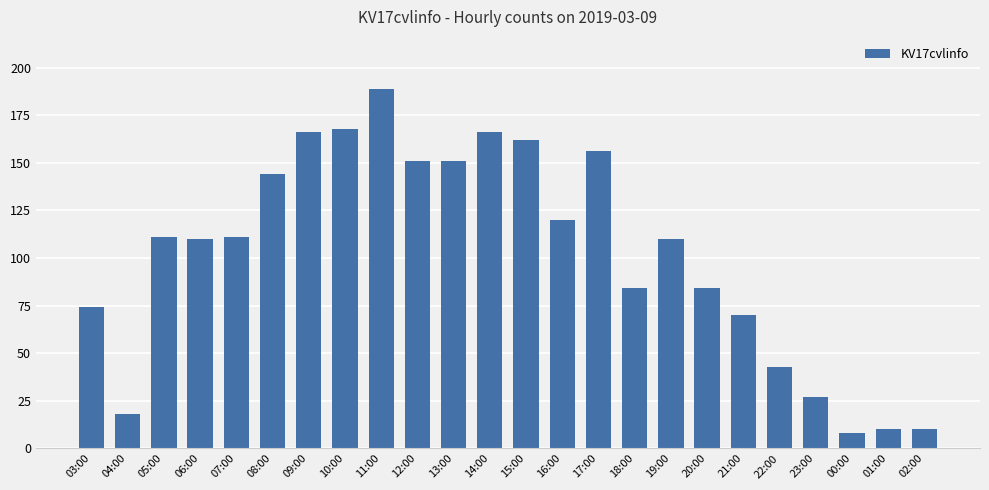

What is the minimum value shown in the chart?

8